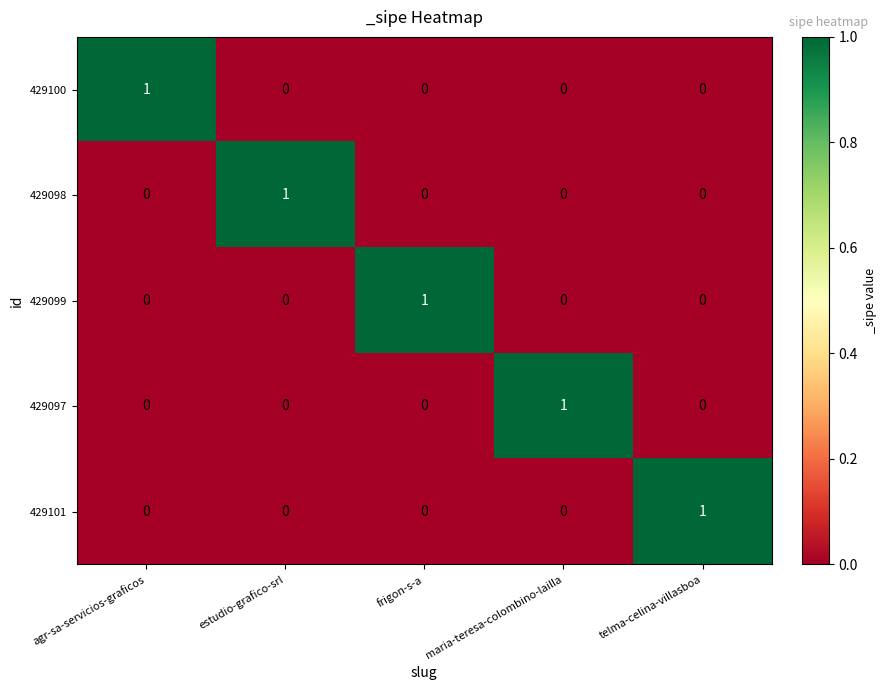

At how many categories does at least one series exceed 0?

5